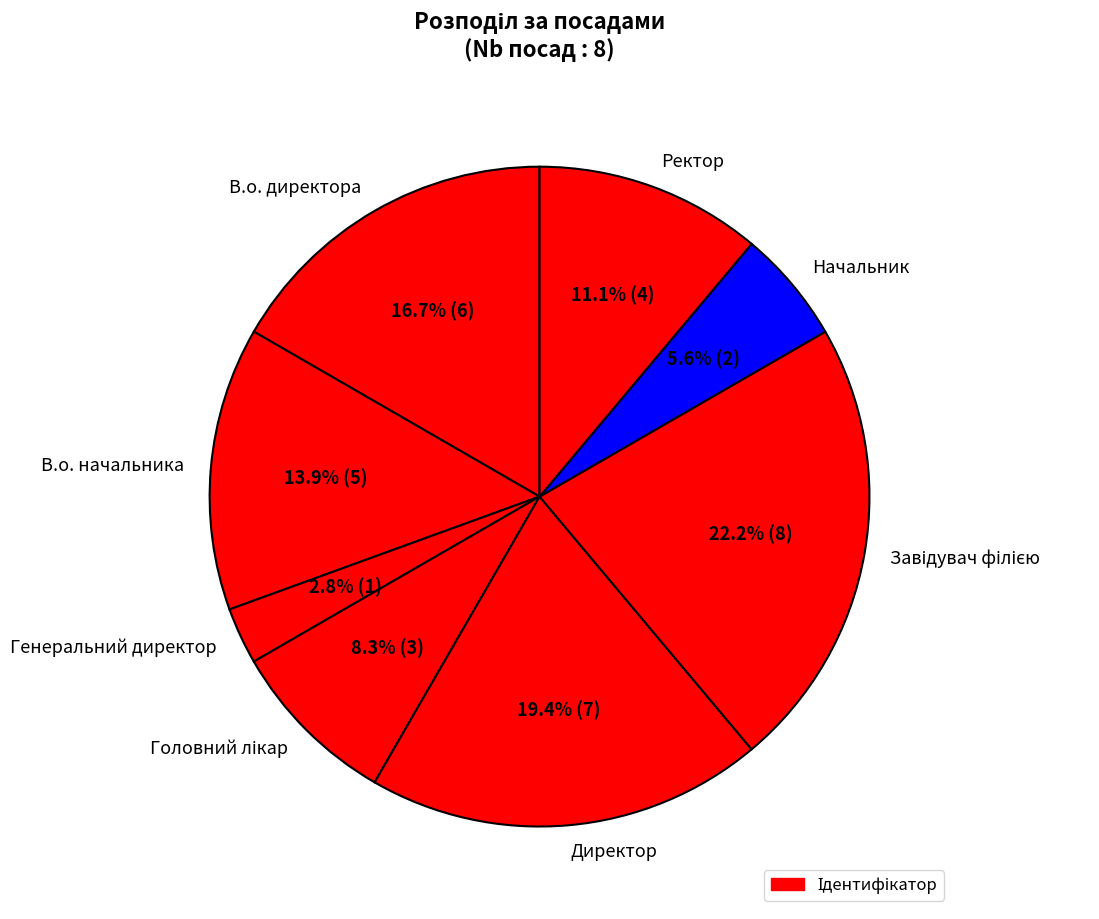

What percentage is the В.о. директора slice, to the nearest percent?

17%